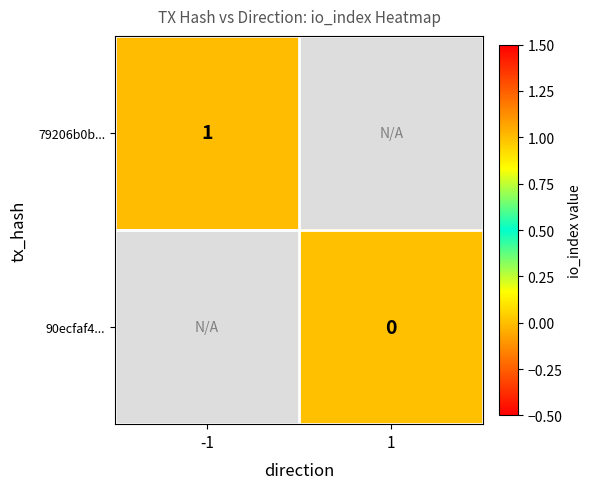

The 79206b0b... series shows 1 at -1. True or false?

True